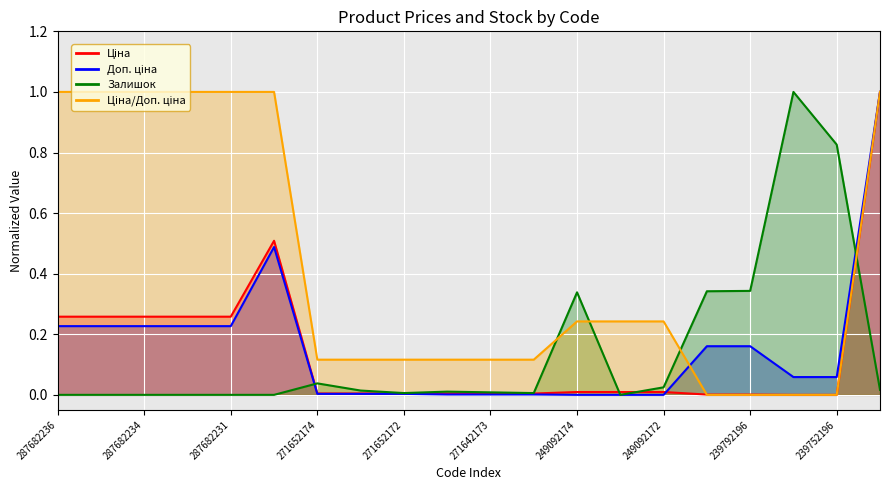

Between 287682231 and 287682236, which is larger?

287682231